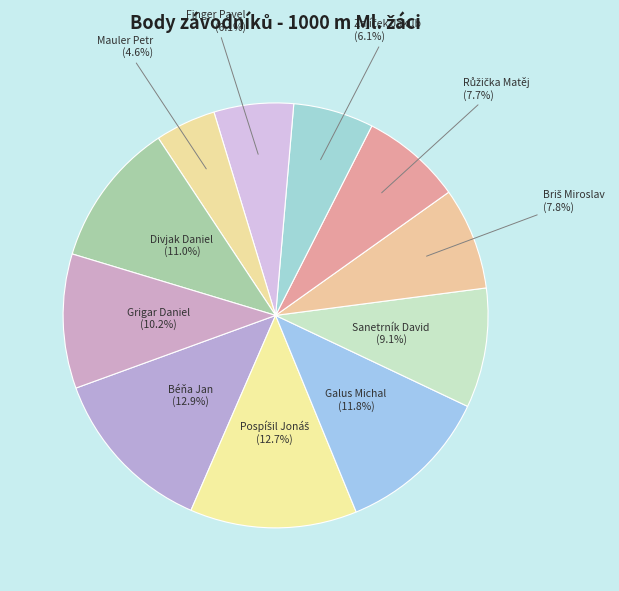

Which category has the smallest portion of the pie?

Mauler Petr